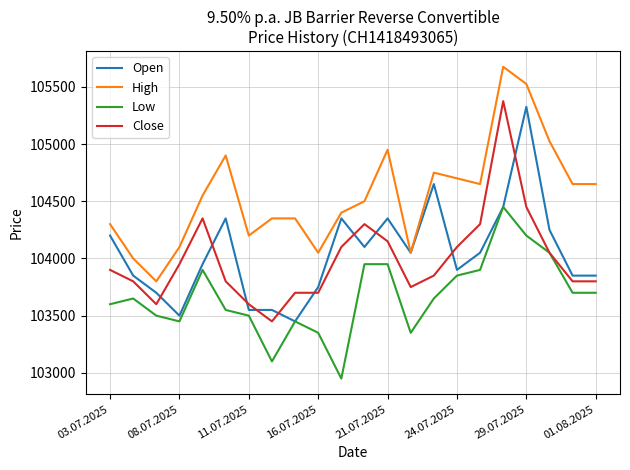

What is the minimum value for Open?

103450